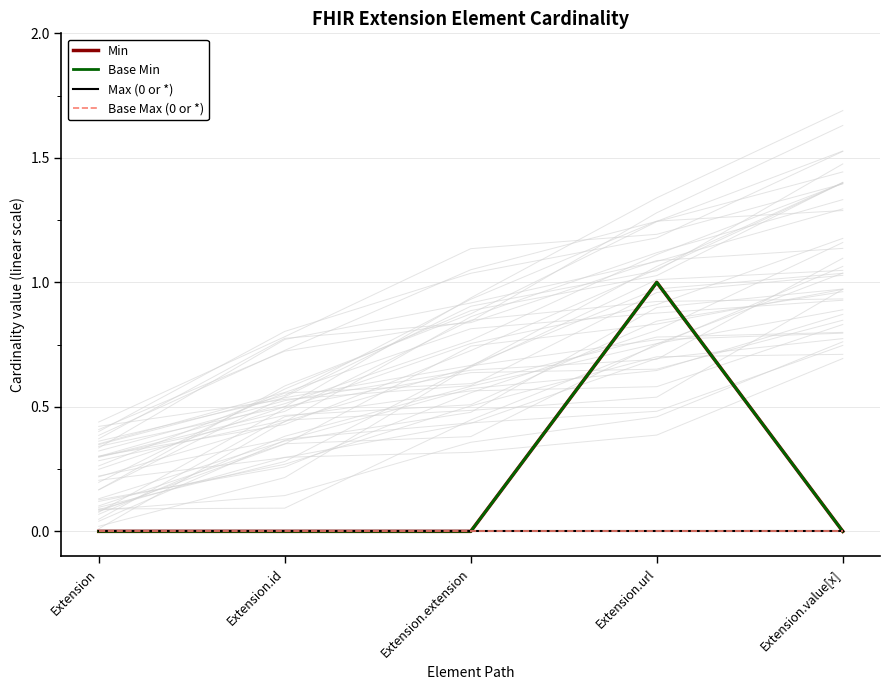

What is the label of the 4th point from the right?

Extension.id